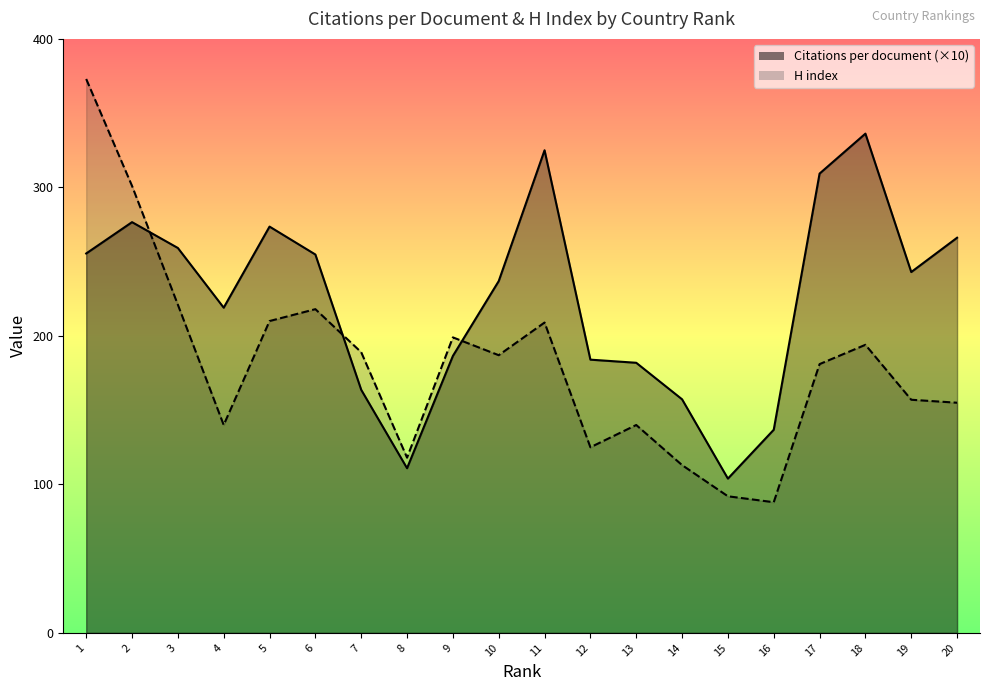

How many interior local peaks does the Citations per document series have?

4